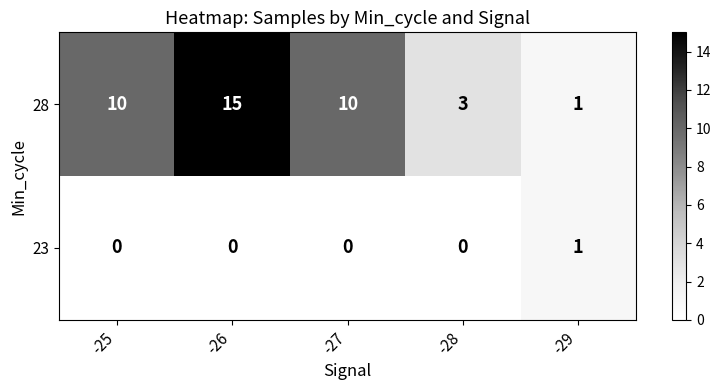

The 23 series shows 0 at -25. True or false?

True